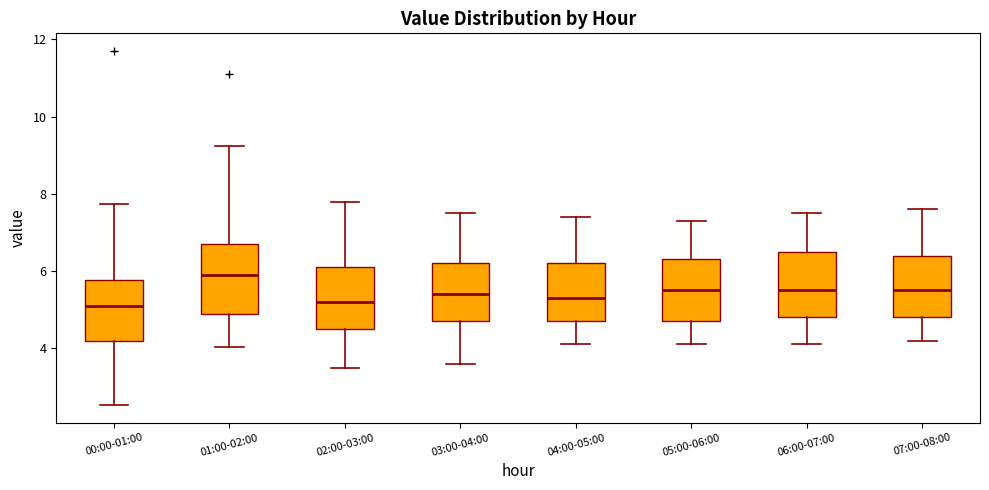

Reading left to right, read every box against the y-axis: the position of its median line, the range the box covers, and the ends of its whiskers. The values are not printed on the chart, so give them approximately, as read against the axis.

00:00-01:00: median 5.2, box 4.2 to 5.8, whiskers 2.6 to 7.8
01:00-02:00: median 6.0, box 5.0 to 6.8, whiskers 4.0 to 9.2
02:00-03:00: median 5.2, box 4.6 to 6.2, whiskers 3.6 to 7.8
03:00-04:00: median 5.4, box 4.8 to 6.2, whiskers 3.6 to 7.6
04:00-05:00: median 5.4, box 4.8 to 6.2, whiskers 4.2 to 7.4
05:00-06:00: median 5.6, box 4.8 to 6.4, whiskers 4.2 to 7.4
06:00-07:00: median 5.6, box 4.8 to 6.6, whiskers 4.2 to 7.6
07:00-08:00: median 5.6, box 4.8 to 6.4, whiskers 4.2 to 7.6